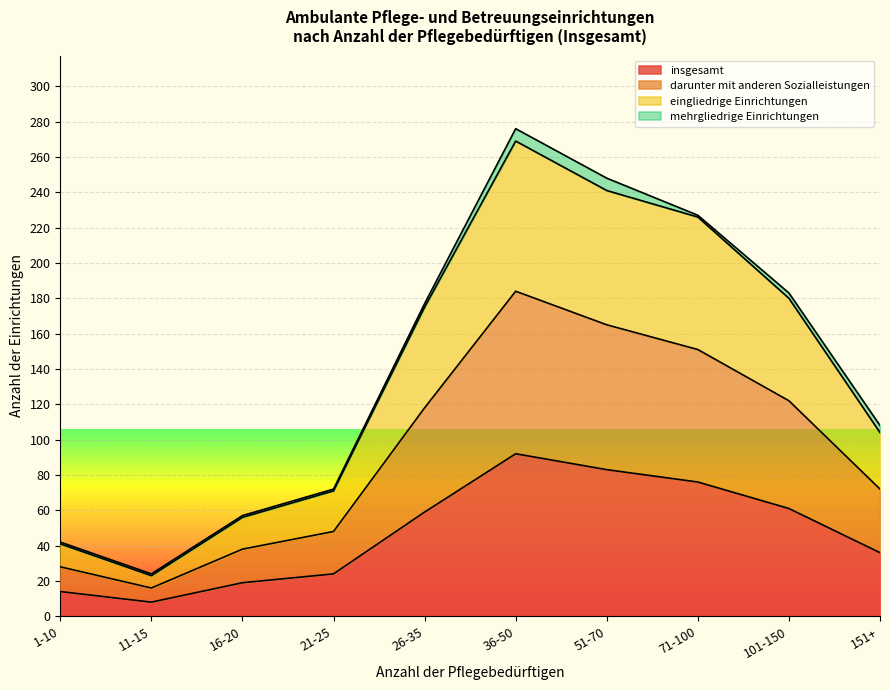

True or false: eingliedrige Einrichtungen has more than 0 interior local peaks.

True